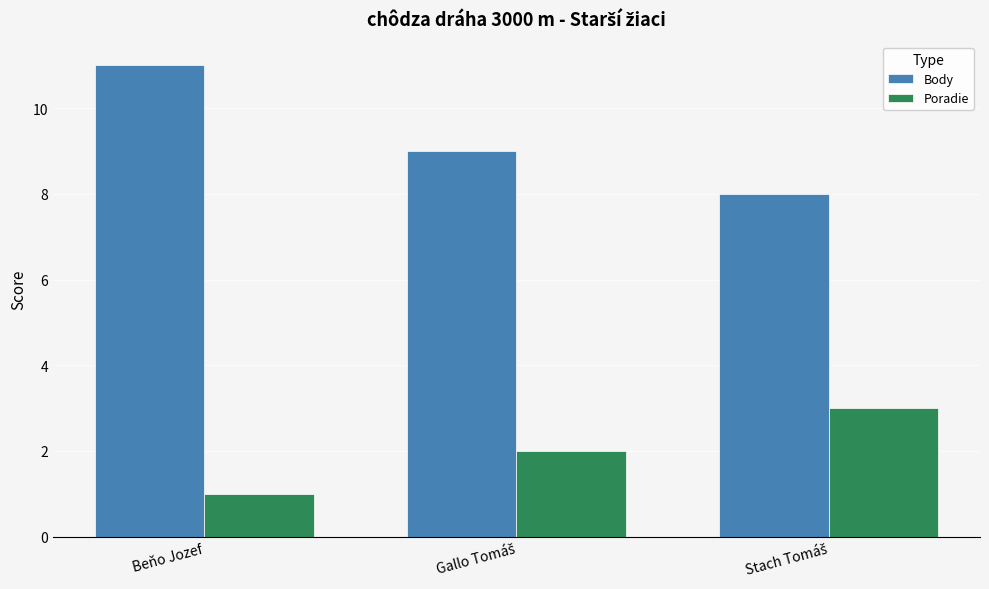

What position from the right is Beňo Jozef?

3